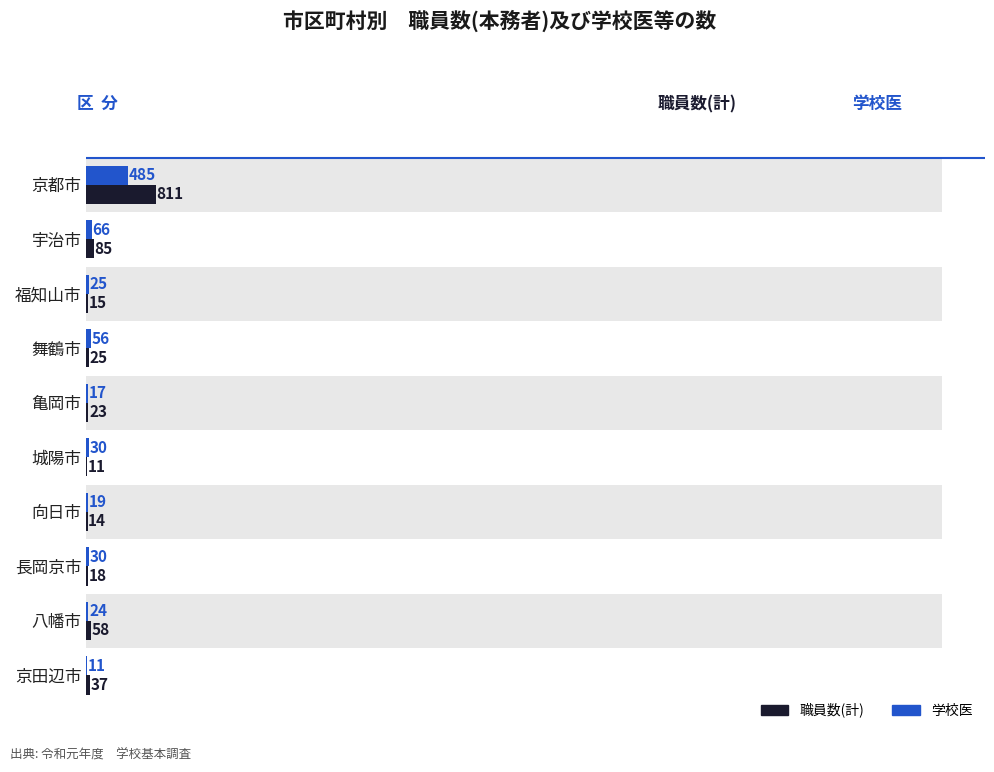

How many groups of bars are there?

10